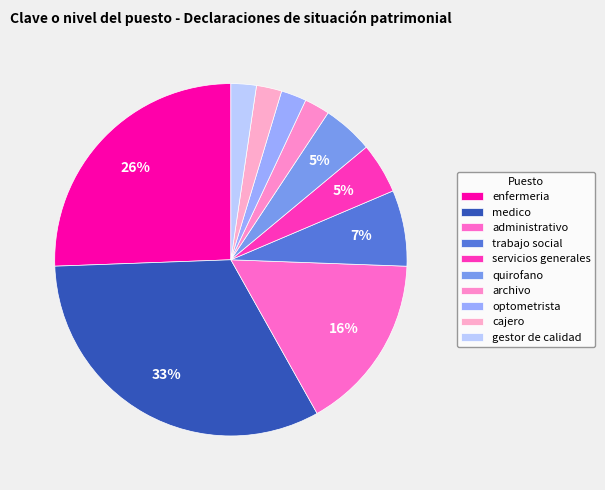

What percentage do archivo and optometrista together represent?

4.7%